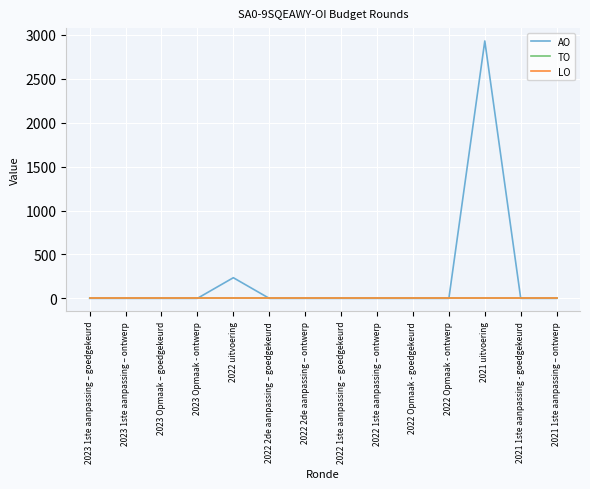

Is the value of AO at 2022 Opmaak - ontwerp greater than the value of TO at 2022 Opmaak - ontwerp?

No